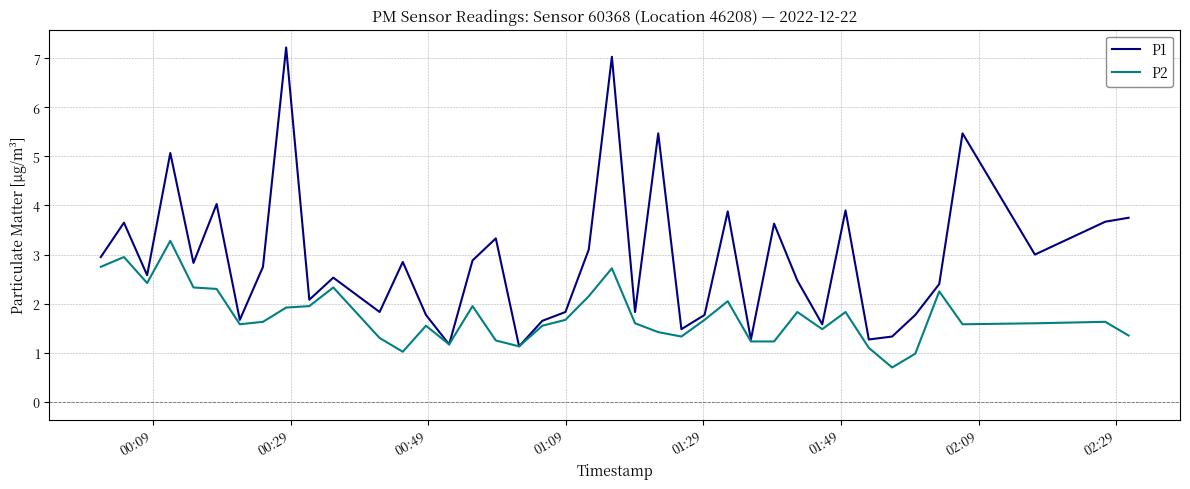

Which series has the largest range (max minus min)?

P1